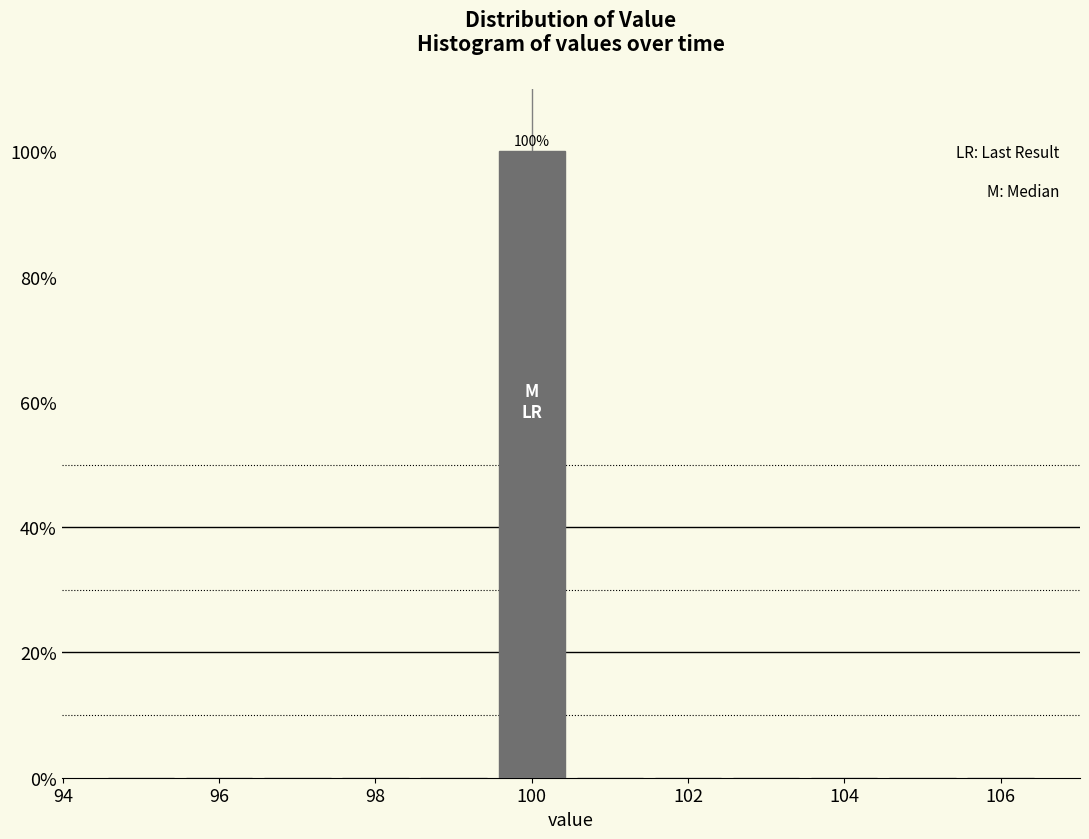

Which range on the x-axis has the tallest bar?

99.5 to 100.5